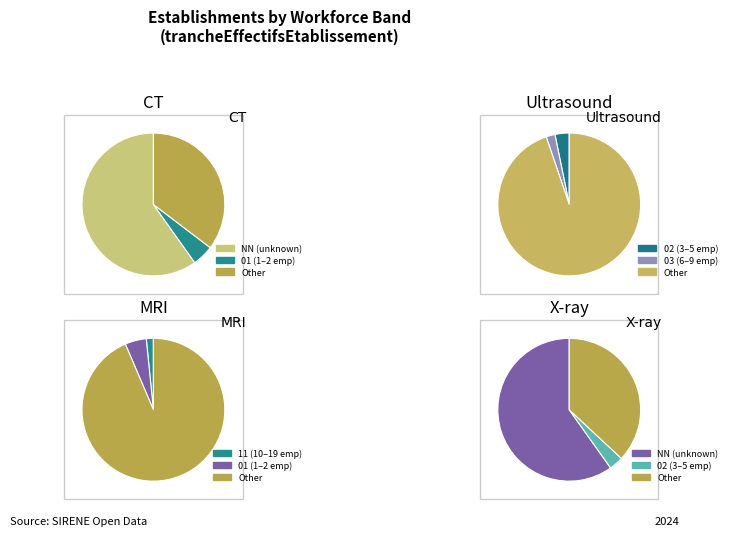

To the nearest percent, what percentage of the pie is 02?

3%